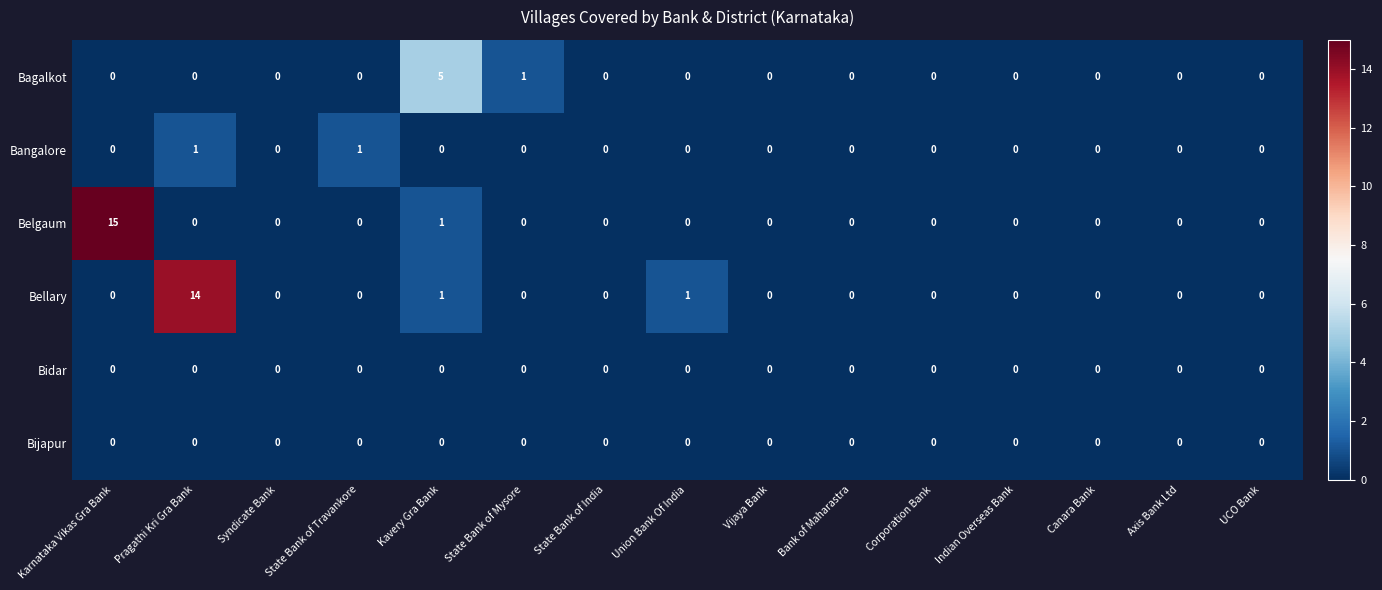

At how many categories does at least one series exceed 7?

2